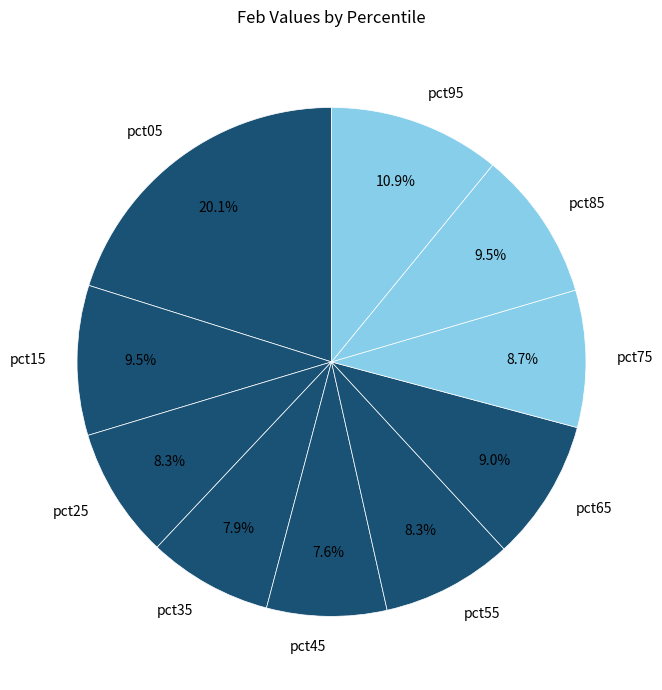

What is the ratio of the value at pct75 to the value at pct85?

0.9